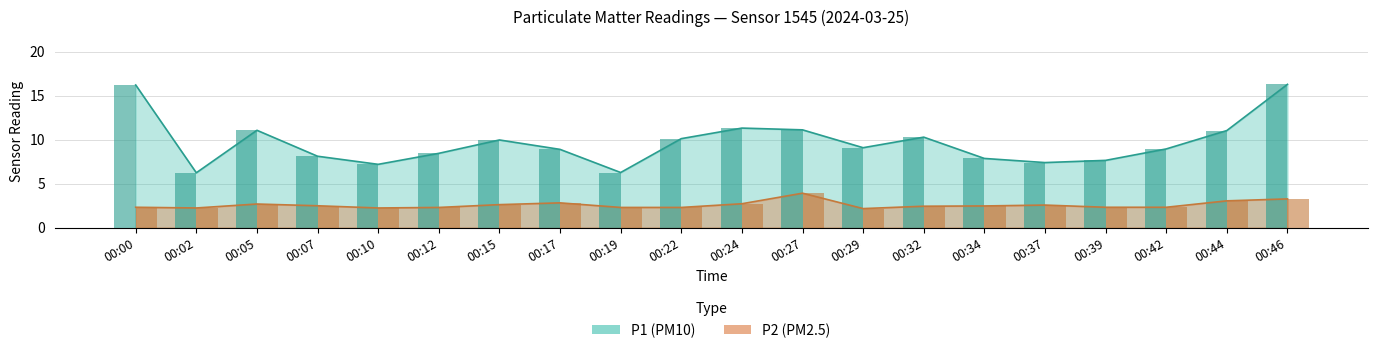

Read the P2 value at 00:37.

2.5